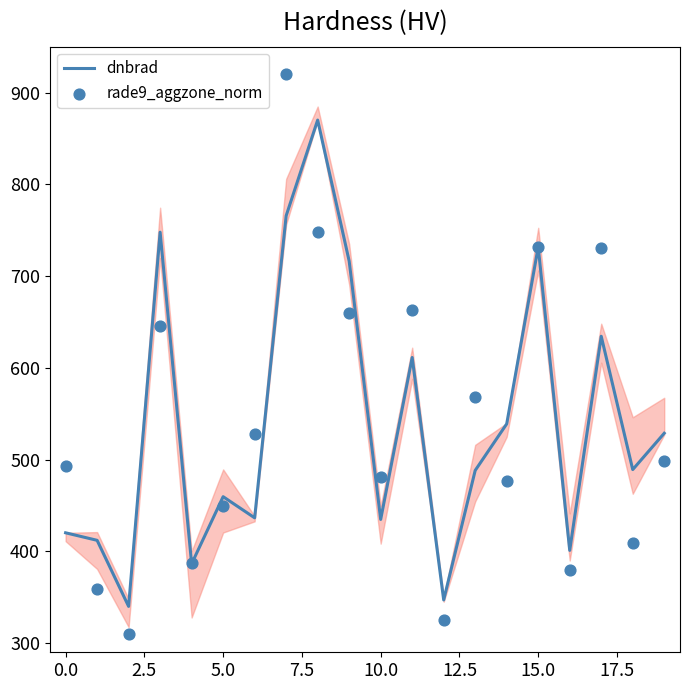

What are all the series names shown in the legend?

dnbrad, rade9_aggzone_norm